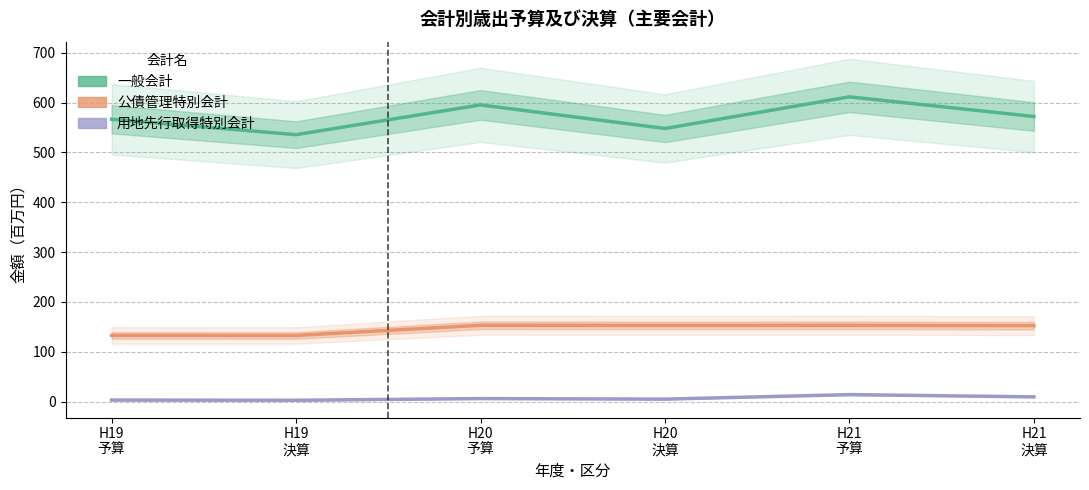

Does the chart display data point markers on the line(s)?

No